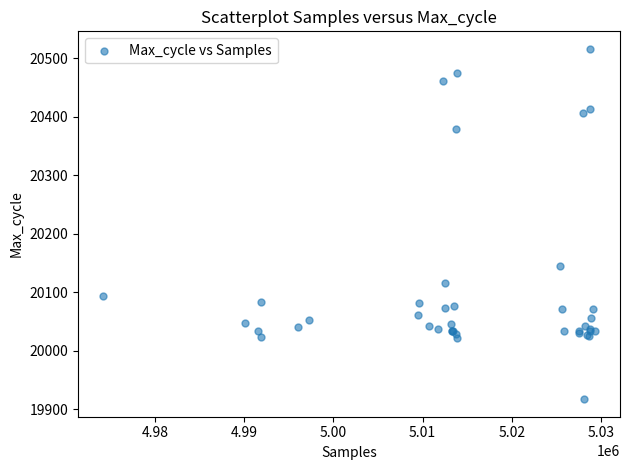

What Y value in the scatter plot is closest to 20216?

20144